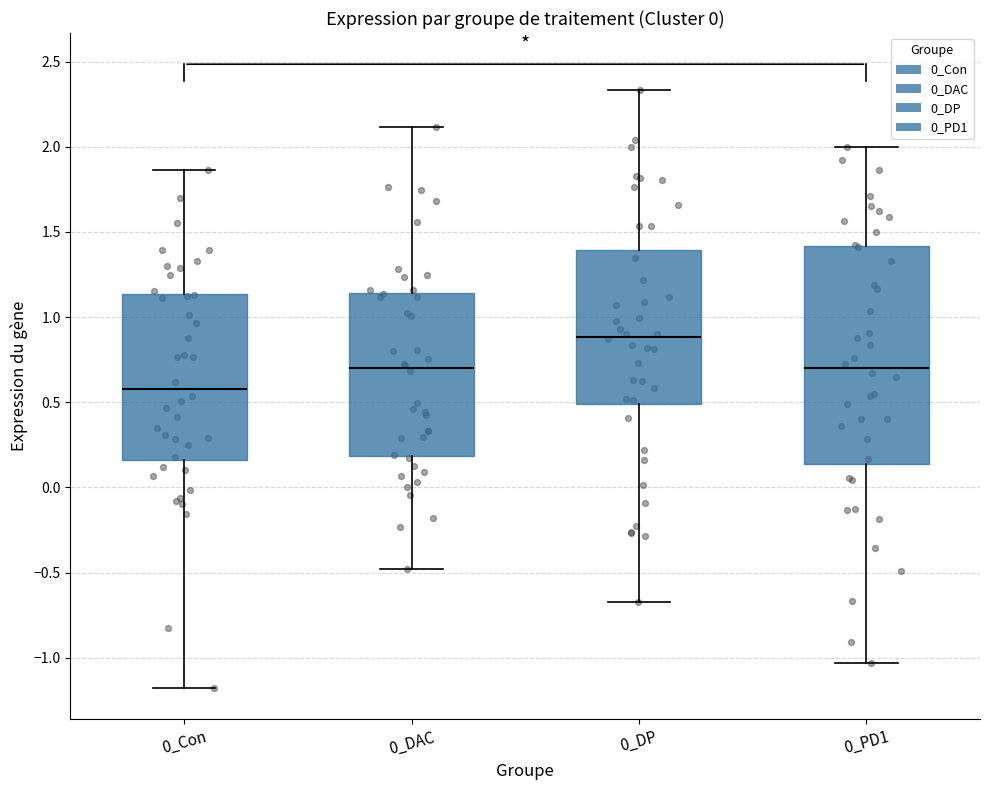

Where does the upper whisker of the box for 0_DP end on the y-axis? The values are not printed on the chart, so give them approximately, as read against the axis.

2.35